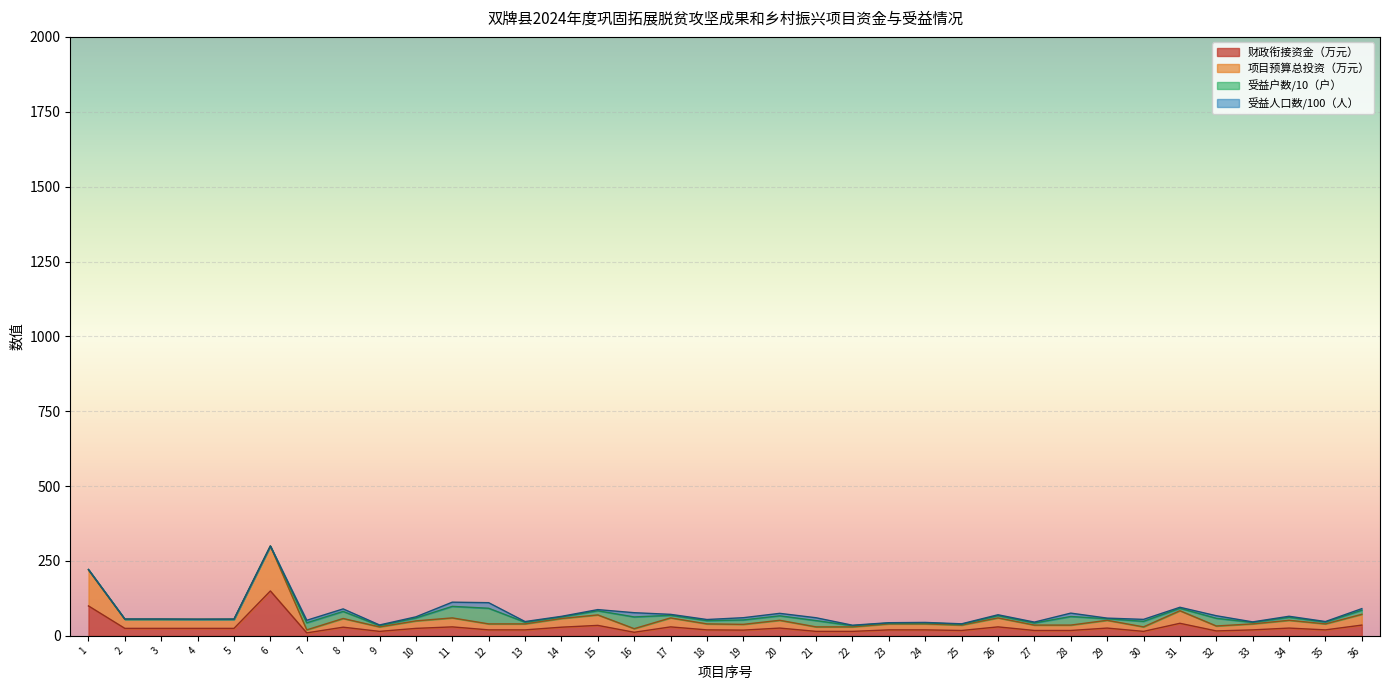

What is the maximum value for 财政衔接资金（万元）?

150.0